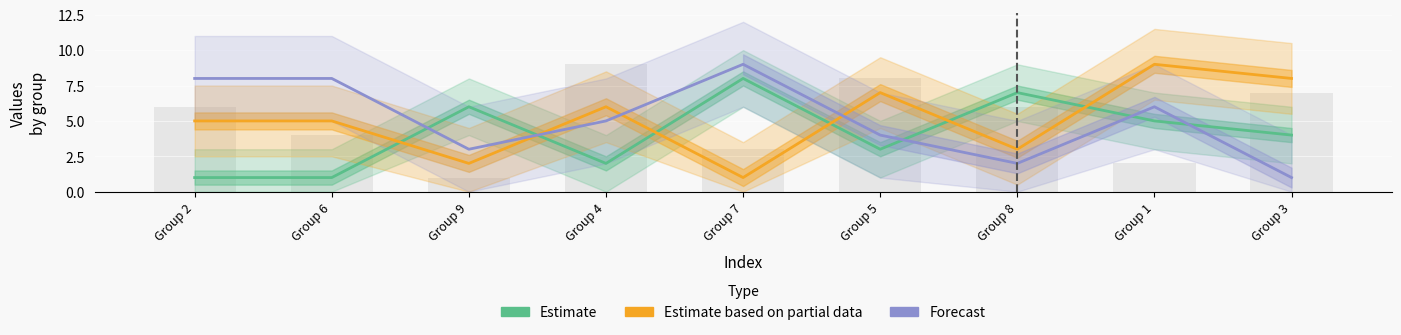

How many values in the Estimate based on partial data series are below 5?

3